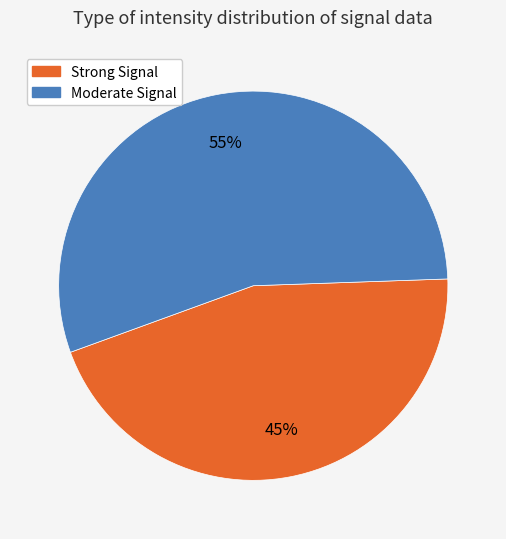

To the nearest percent, what is the average slice percentage?

50%